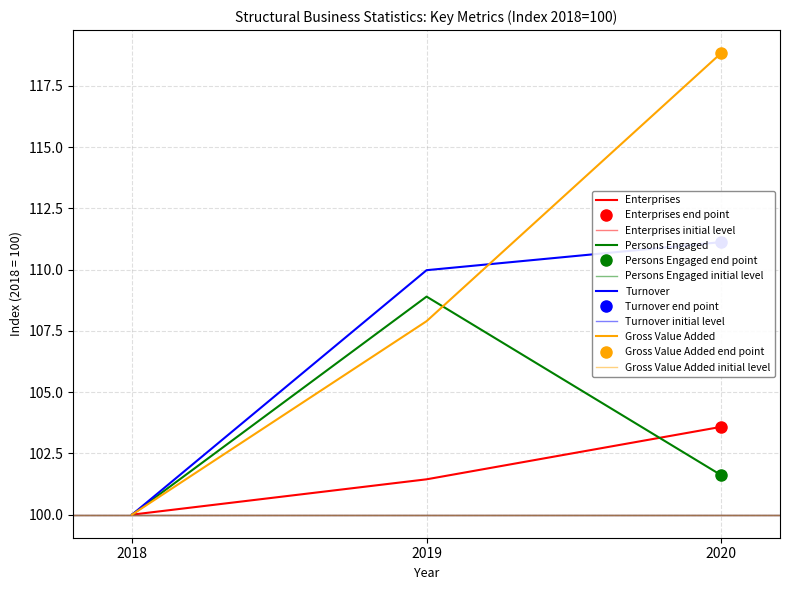

Is it true that Persons Engaged equals 138.8 at 2018?

False